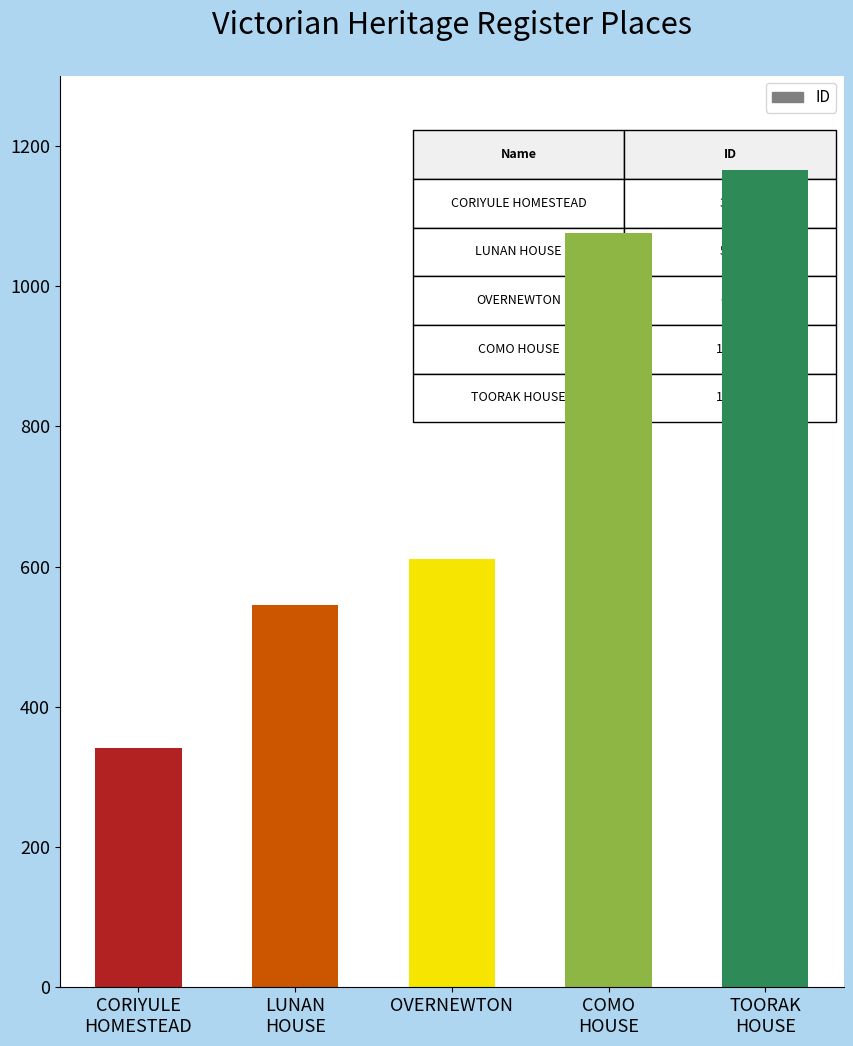

Between TOORAK
HOUSE and CORIYULE
HOMESTEAD, which is larger?

TOORAK
HOUSE